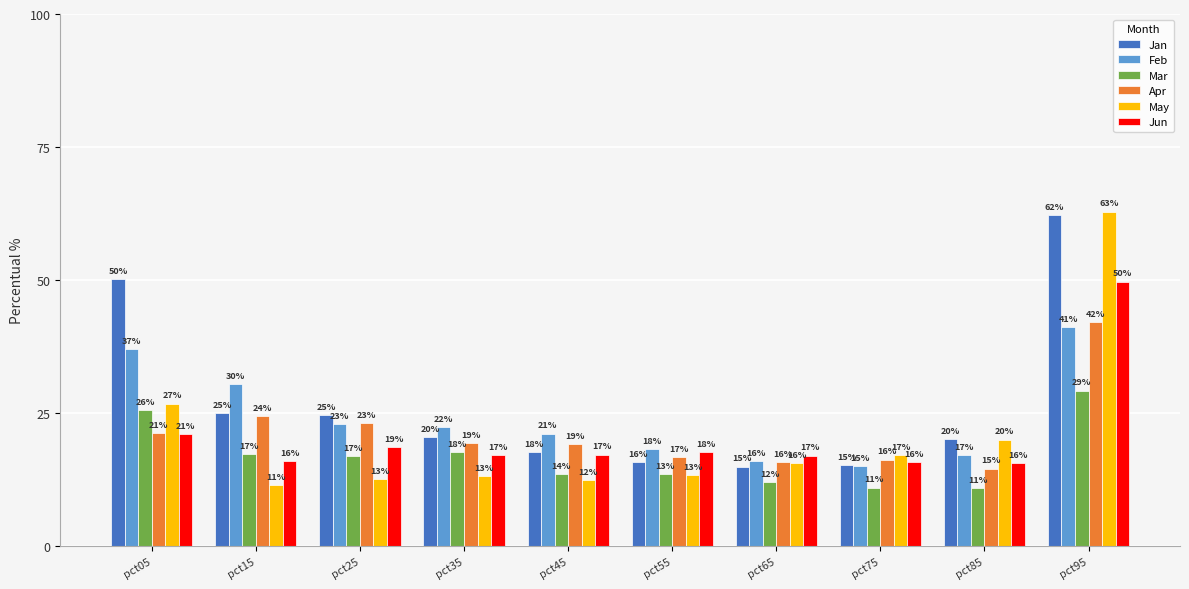

What are all the series names shown in the legend?

Jan, Feb, Mar, Apr, May, Jun